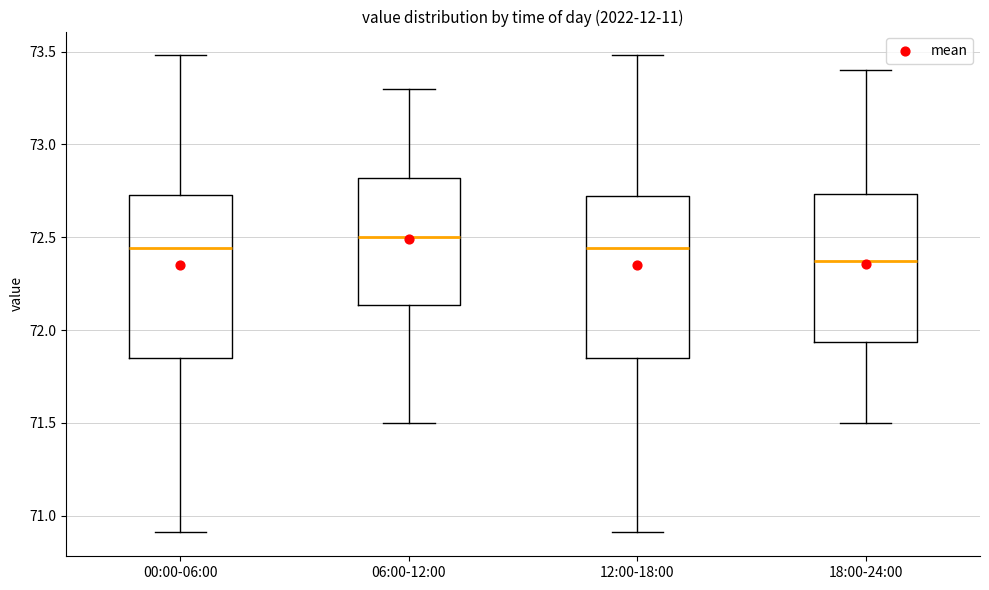

Reading left to right, transcribe this box plot: for each box, give where its median line is, the range the box spans, and where its two whiskers end, as read against the y-axis. The values are not printed on the chart, so give them approximately, as read against the axis.

00:00-06:00: median 72.45, box 71.85 to 72.75, whiskers 70.90 to 73.50
06:00-12:00: median 72.50, box 72.15 to 72.80, whiskers 71.50 to 73.30
12:00-18:00: median 72.45, box 71.85 to 72.70, whiskers 70.90 to 73.50
18:00-24:00: median 72.40, box 71.95 to 72.75, whiskers 71.50 to 73.40